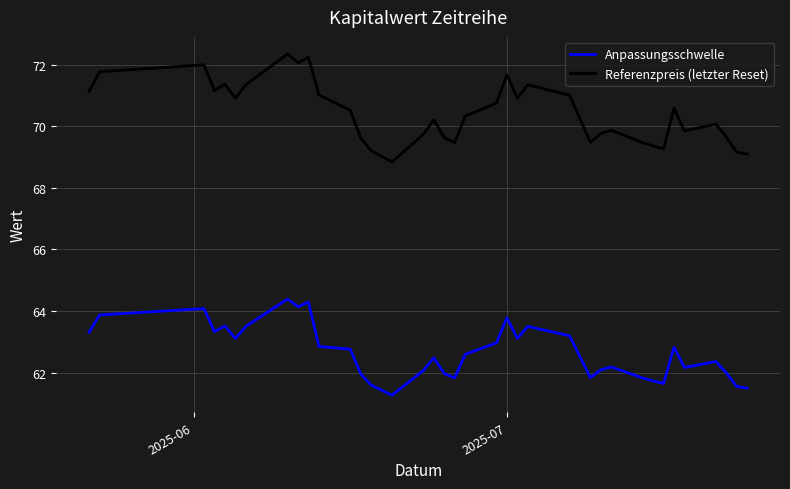

Does the chart display data point markers on the line(s)?

No